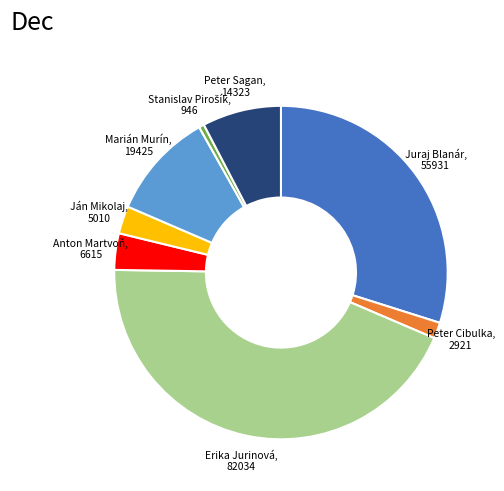

Does any single category account for the majority?

No